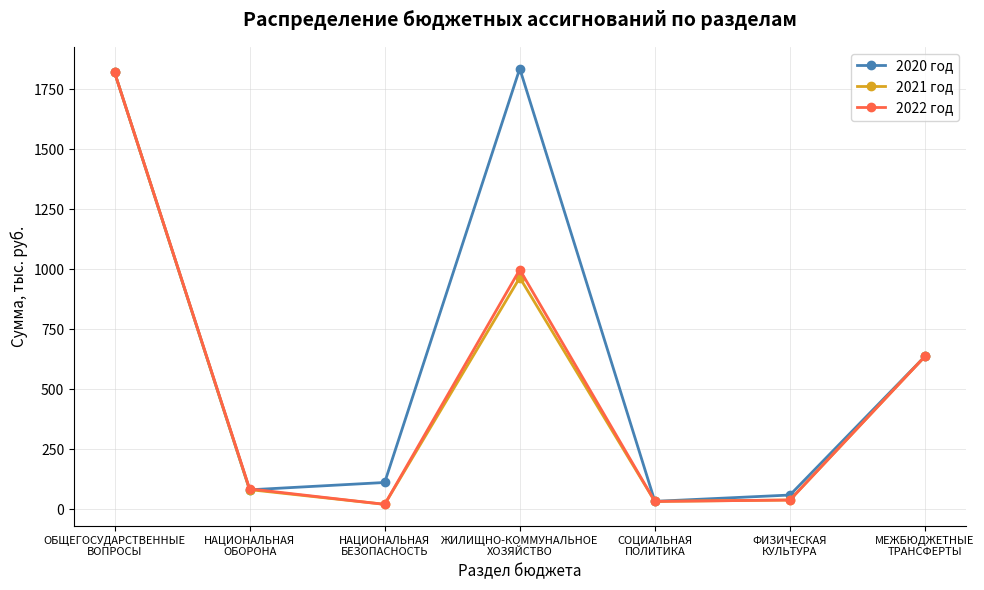

What is the highest value of the 2022 год series?

1821.2